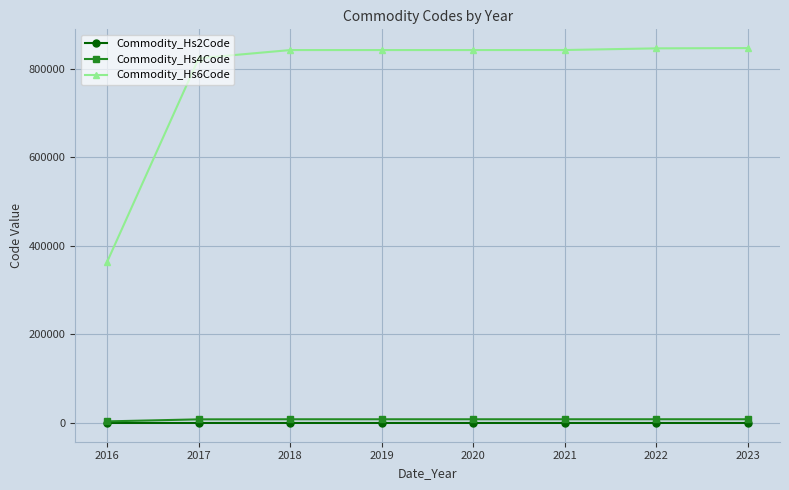

What is the difference between the highest and lowest values at 2019?

842055.0